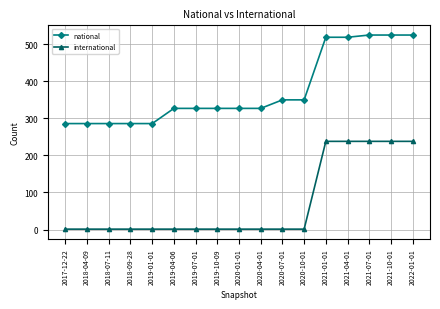

What is the difference between the highest and lowest values at 2019-01-01?

285